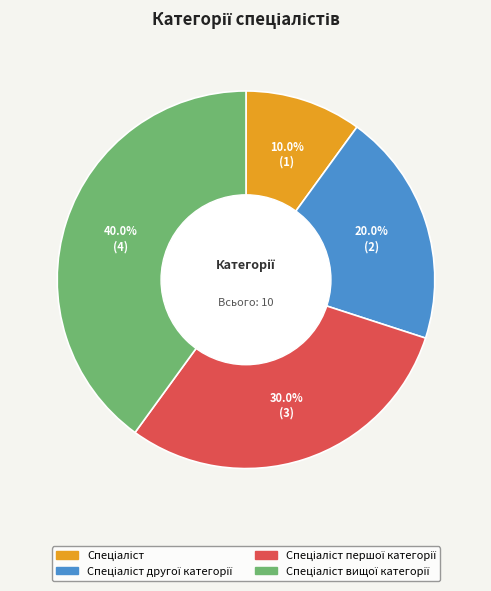

Is there any slice that represents more than half of the pie?

No